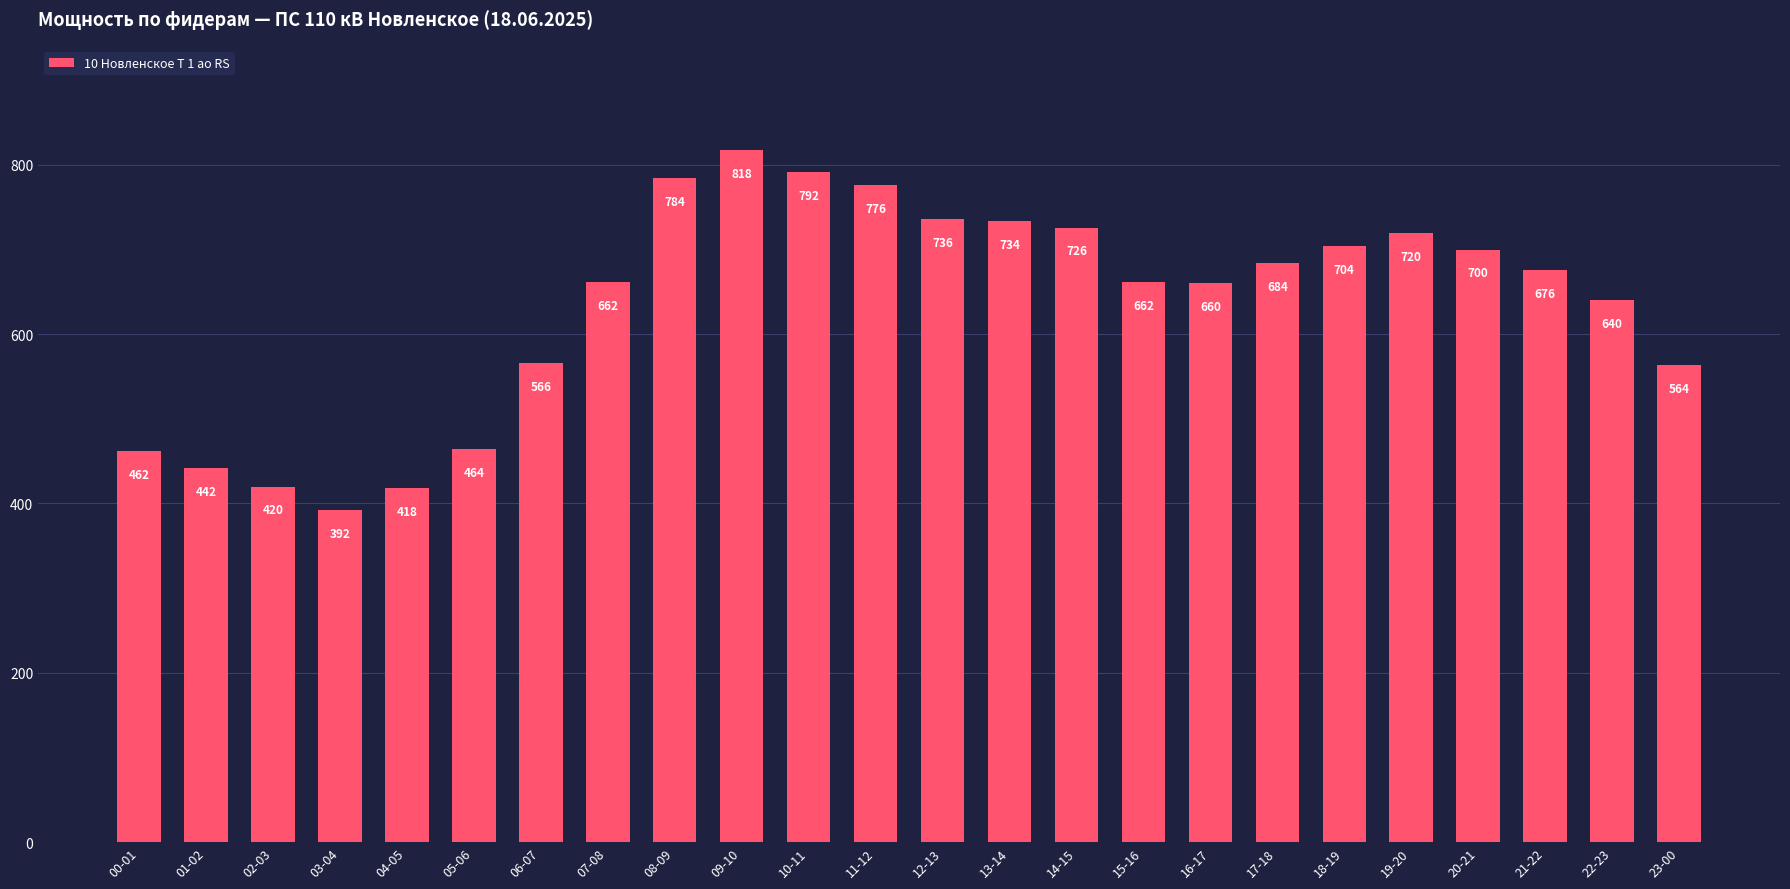

What is the greatest value displayed?

818